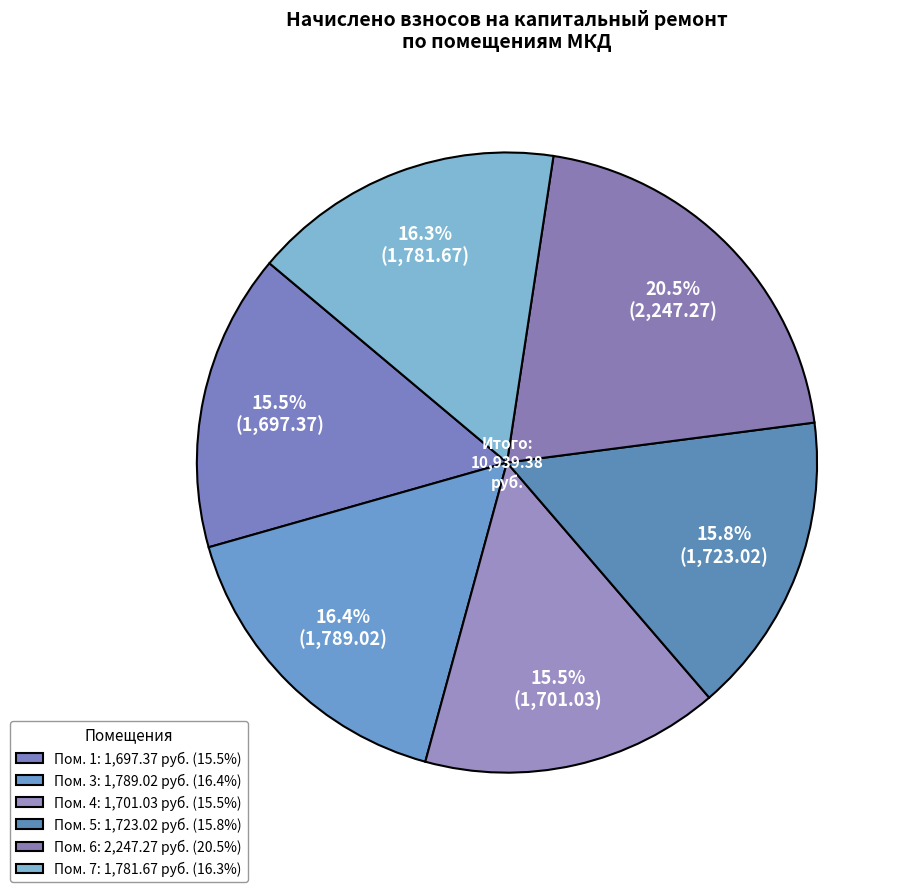

Is there any slice that represents more than half of the pie?

No